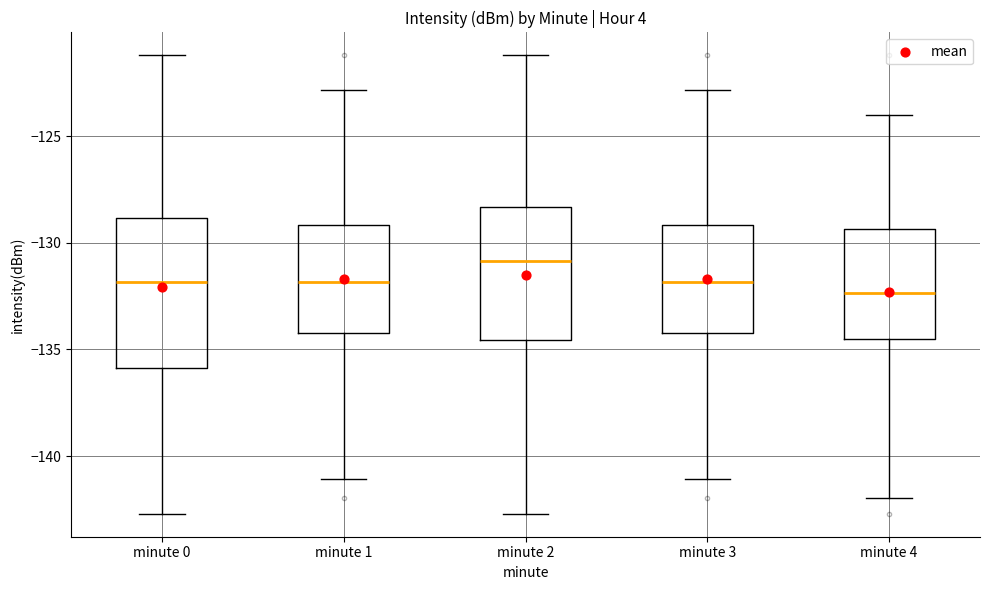

Comparing the boxes themselves (not the whiskers), which one is the tallest?

minute 0